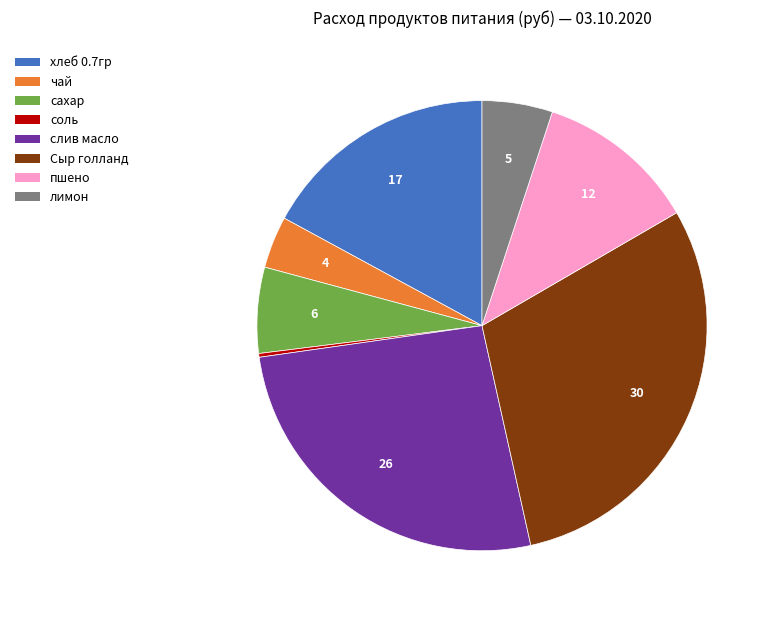

Does сахар account for over 50% of the chart?

No